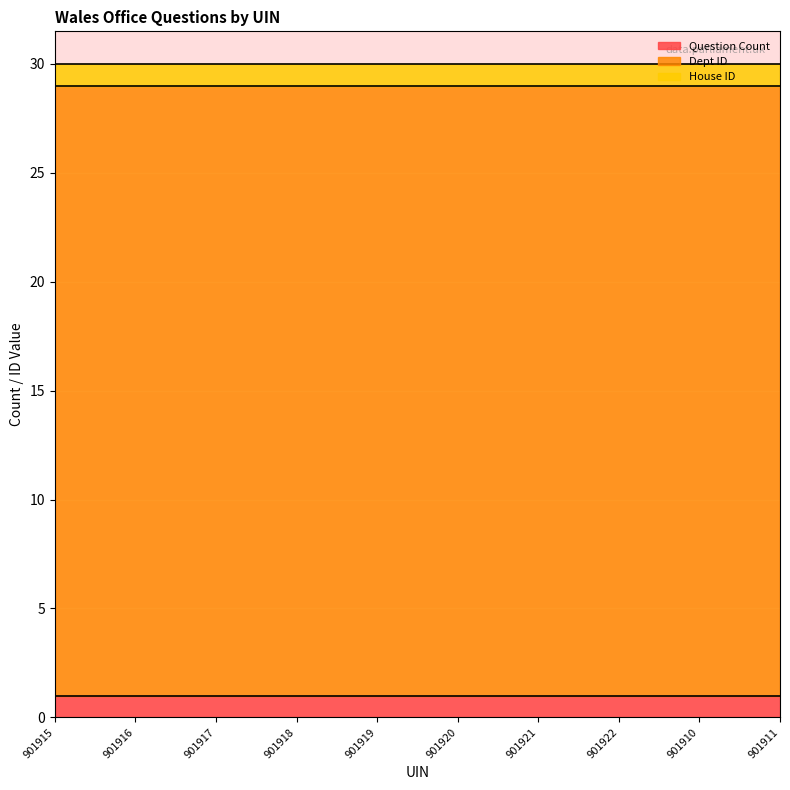

What is the label of the 9th point from the right?

901916